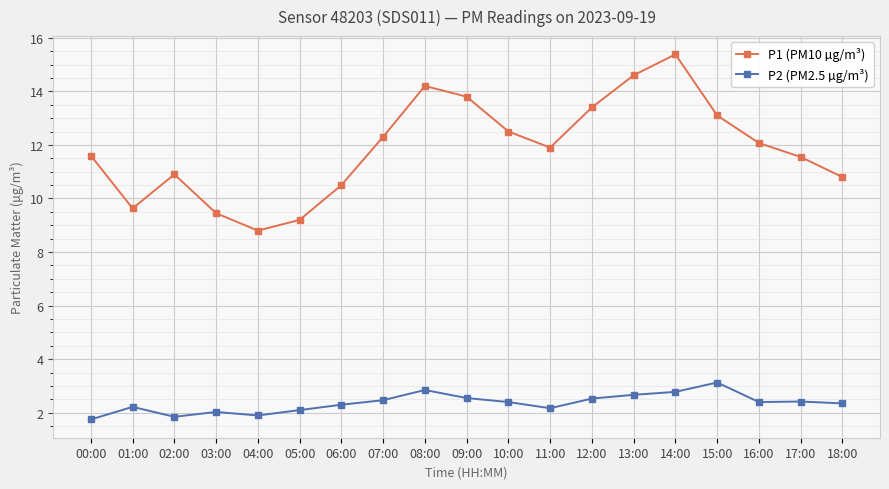

Where does the P2 (PM2.5 µg/m³) series first go above 2?

01:00